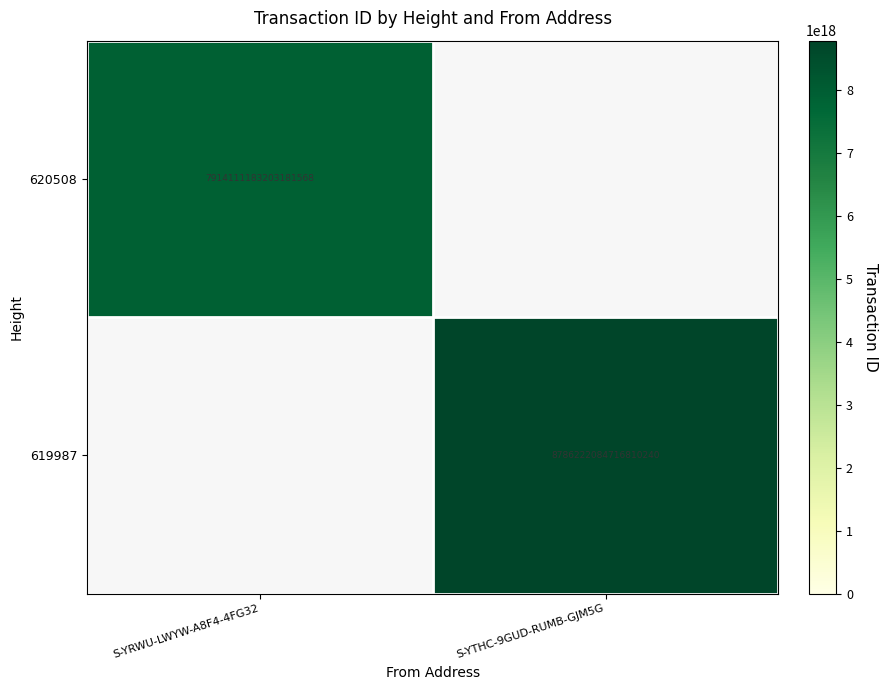

True or false: 620508 has a value of 7914111183203181568 at S-YRWU-LWYW-A8F4-4FG32.

True